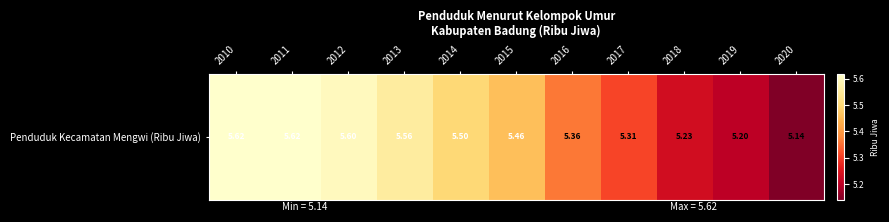

Reading left to right, what are all the values shown in this chart?

5.6	5.6	5.6	5.6	5.5	5.5	5.4	5.3	5.2	5.2	5.1